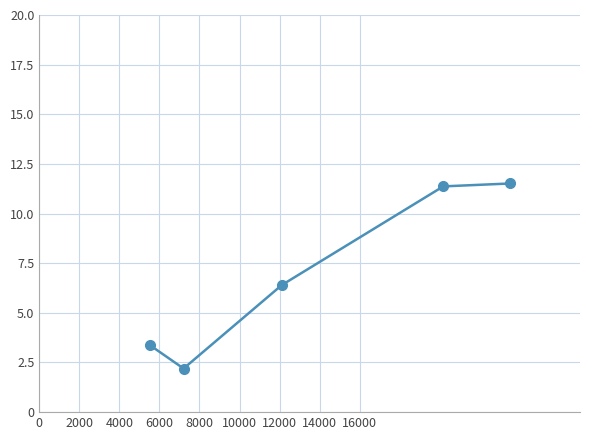

What is the value of the 2nd point from the left?

2.2